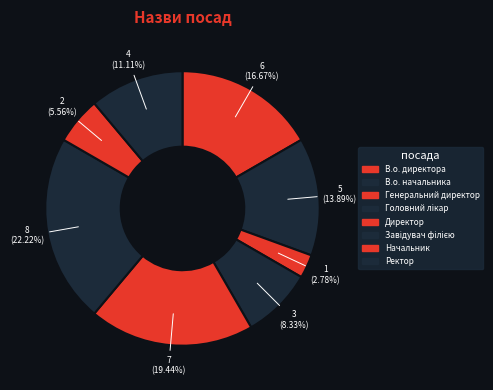

Is there a majority slice in this chart?

No